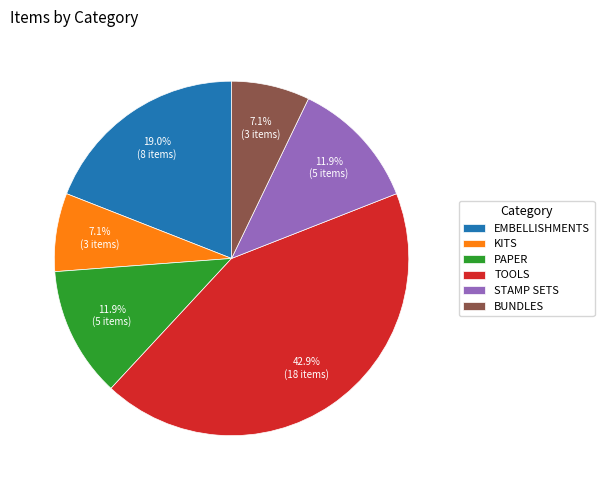

Is the sum of BUNDLES and PAPER greater than half?

No